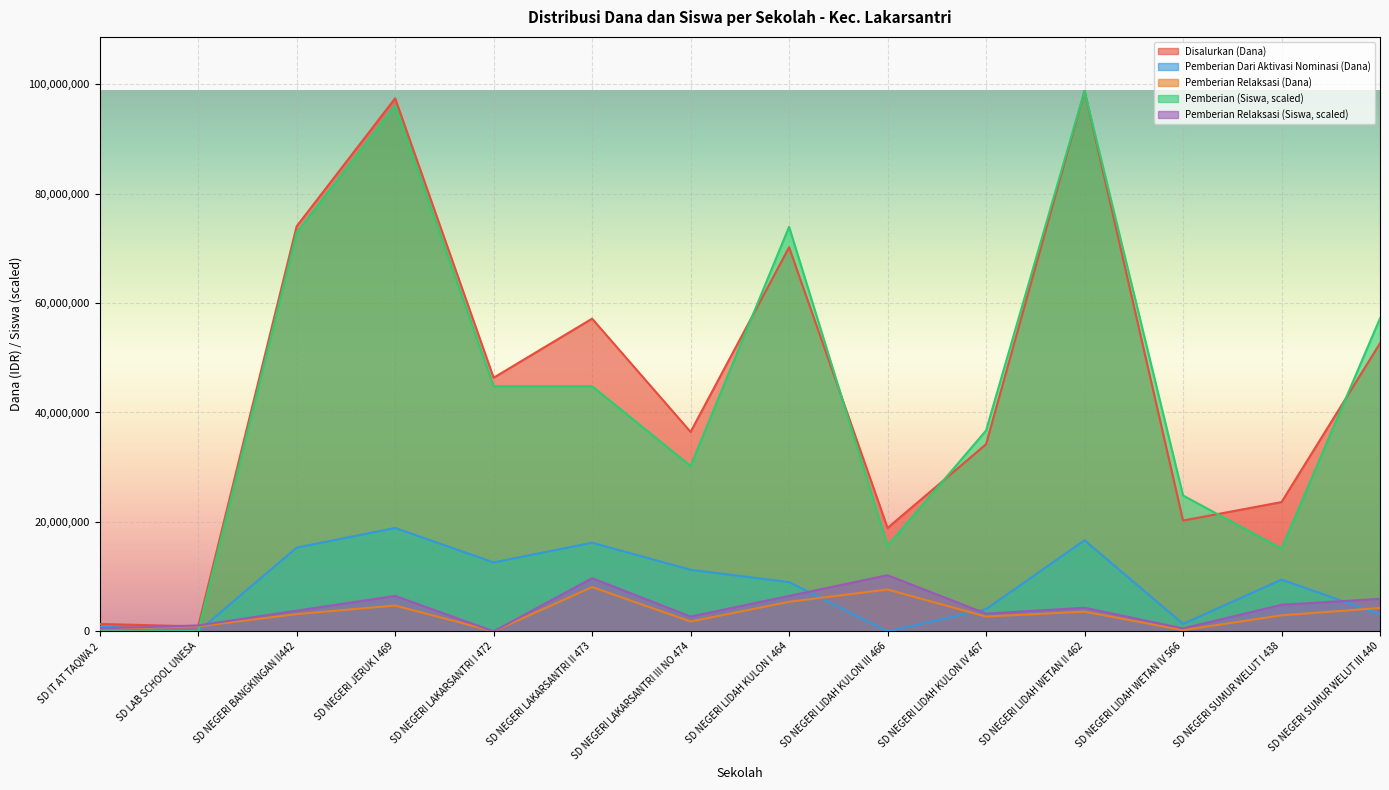

True or false: Pemberian Relaksasi (Dana) and Pemberian Relaksasi (Siswa) cross at least once.

False